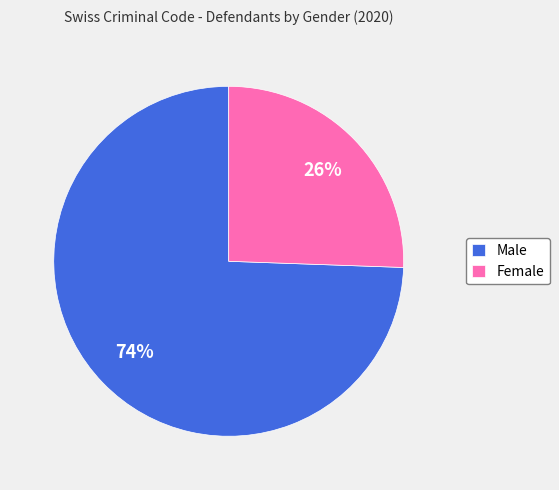

Is the sum of Female and Male greater than half?

Yes